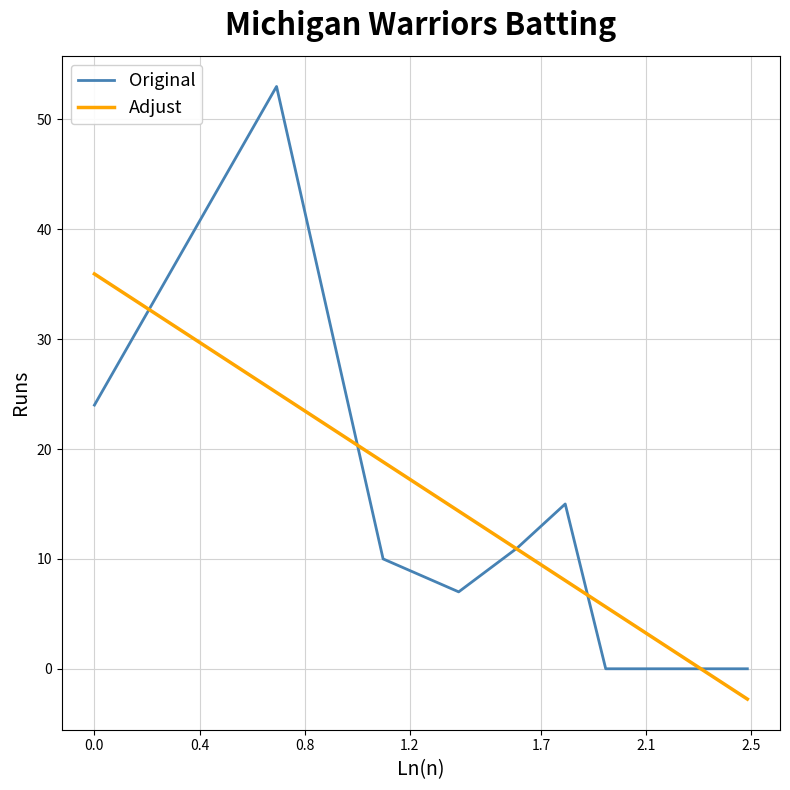

What are all the series names shown in the legend?

Original, Adjust